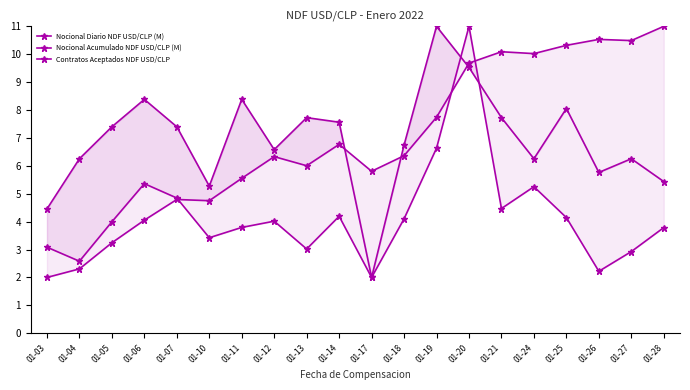

Which category has the lowest value across all series?

01-17